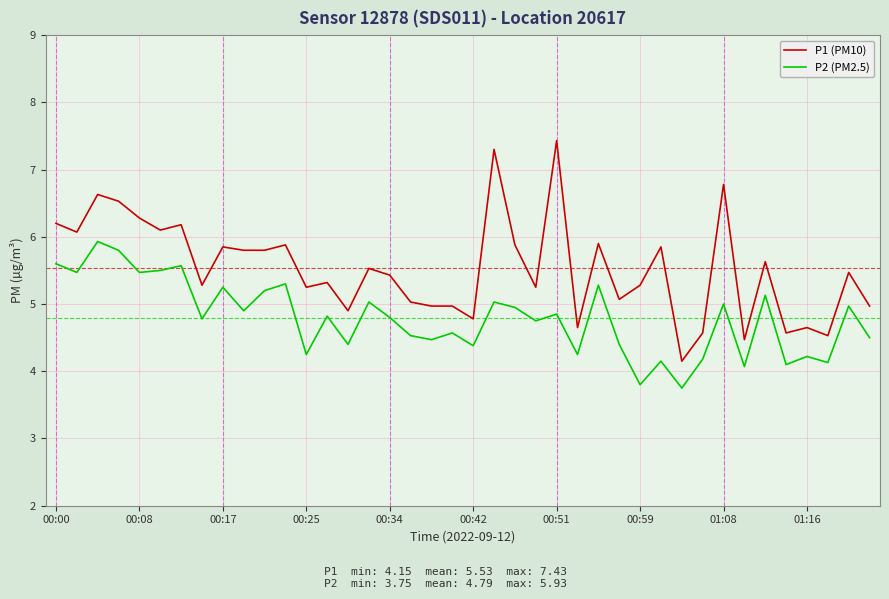

True or false: P2 (PM2.5) and P1 (PM10) cross at least once.

False